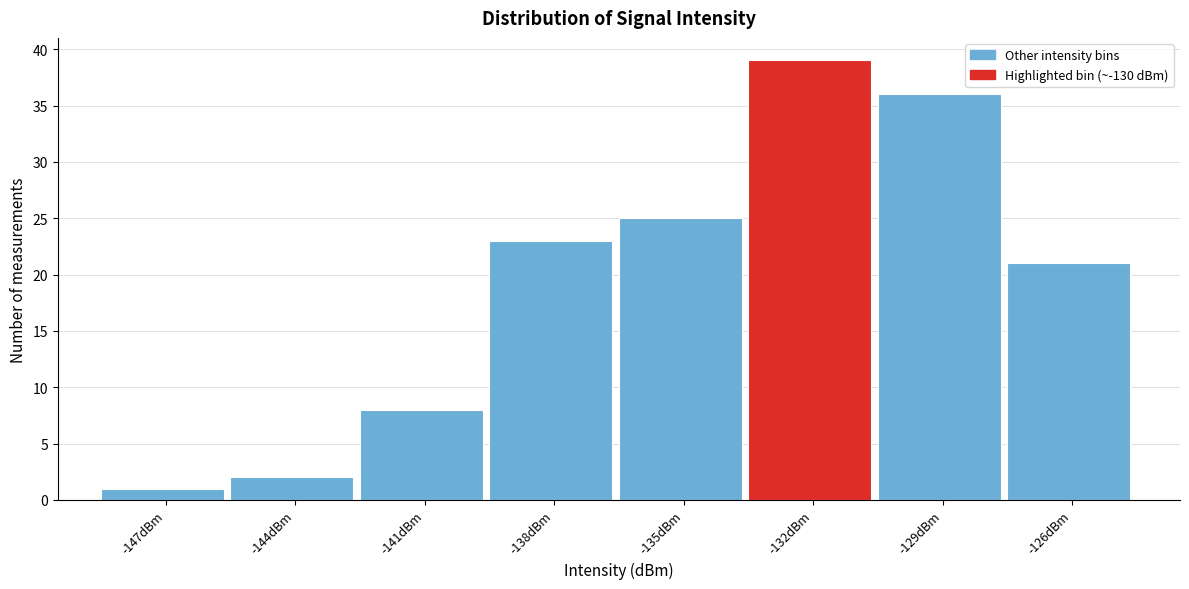

Reading left to right, extract all data points from this chart.

-147dBm=1	-144dBm=2	-141dBm=8	-138dBm=23	-135dBm=25	-132dBm=39	-129dBm=36	-126dBm=21